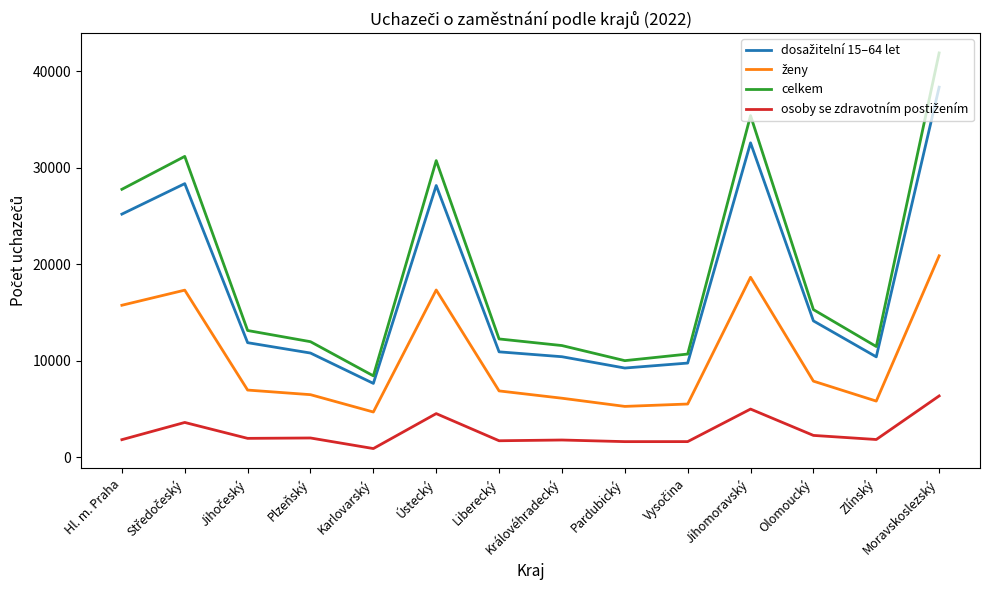

At how many categories does at least one series exceed 33293?

2